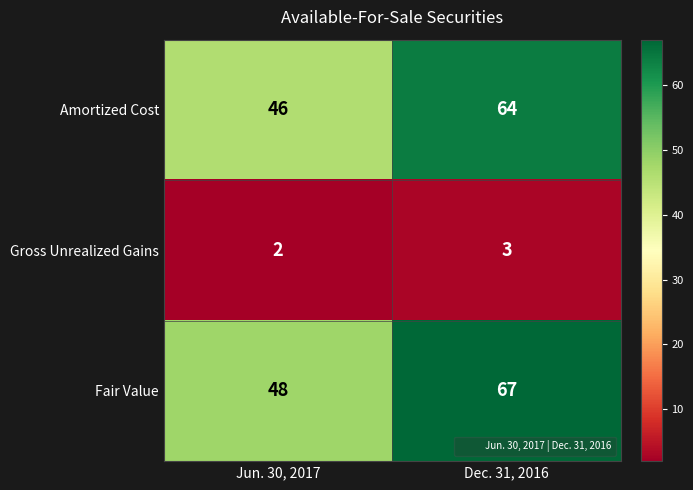

List the series in order of their peak value, highest first.

Fair Value, Amortized Cost, Gross Unrealized Gains